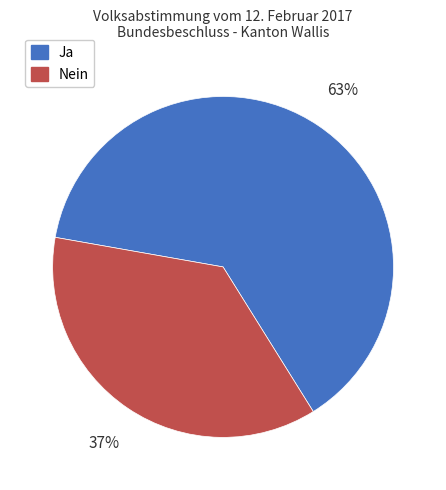

Is it true that Nein is 22% of the pie?

False